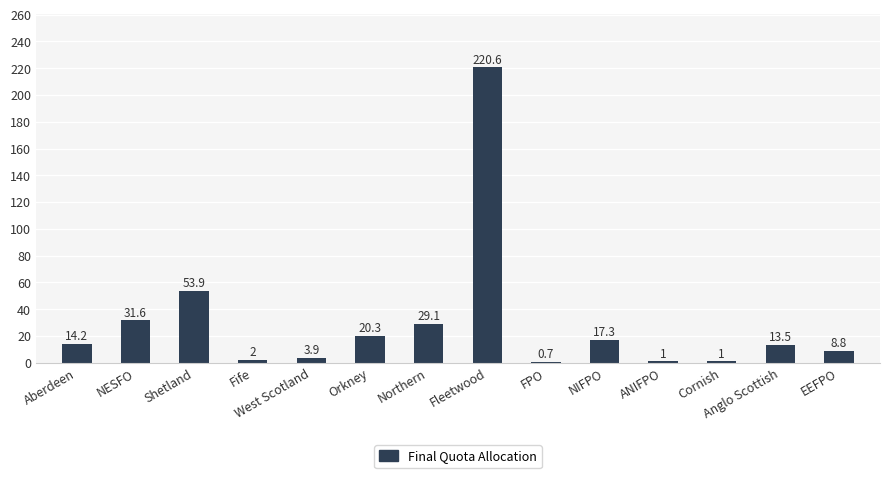

The value at Aberdeen is 22.2. True or false?

False